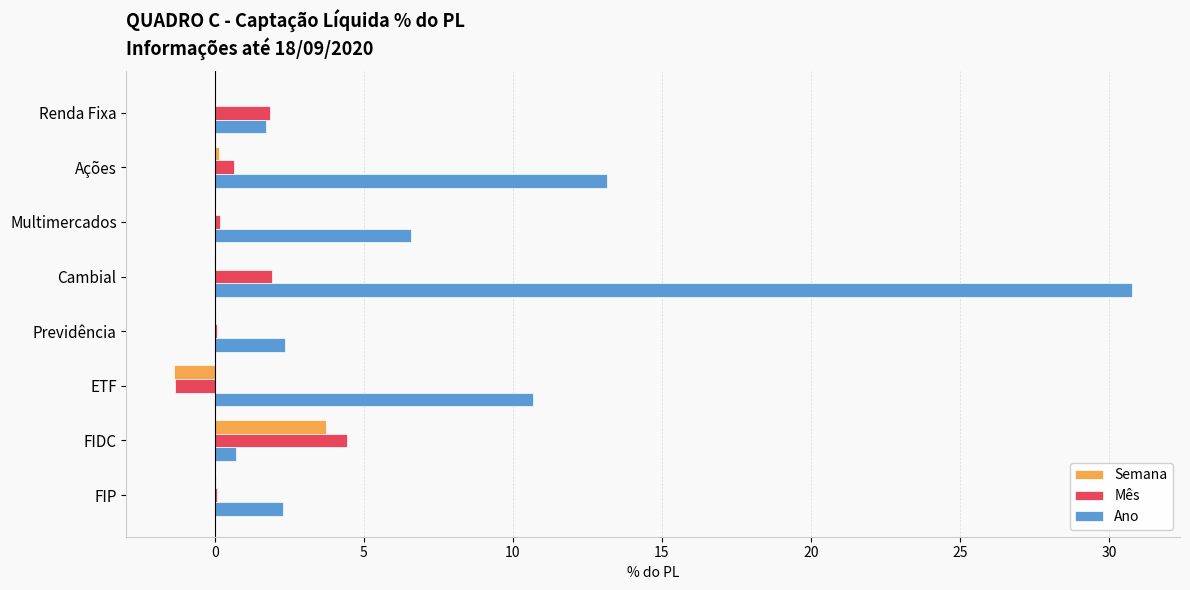

At which category is the sum across all series the highest?

Cambial